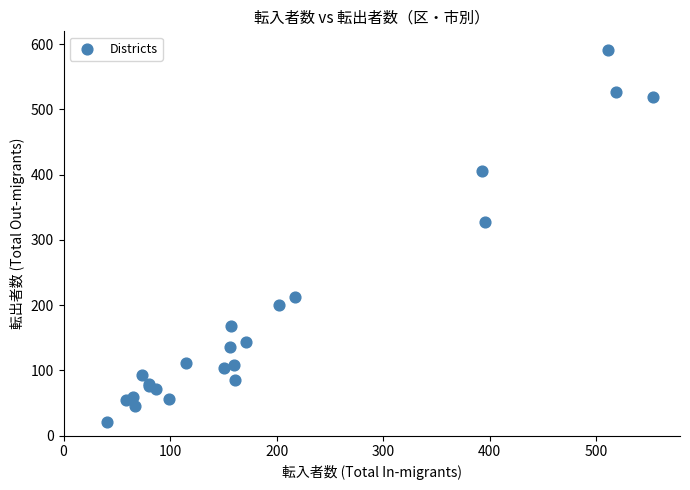

What Y value in the scatter plot is closest to 306?

328